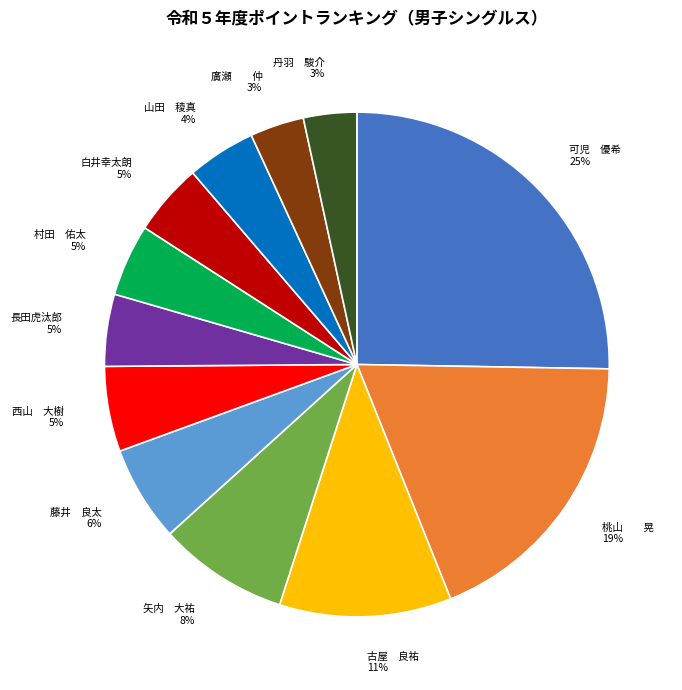

Is there any slice that represents more than half of the pie?

No